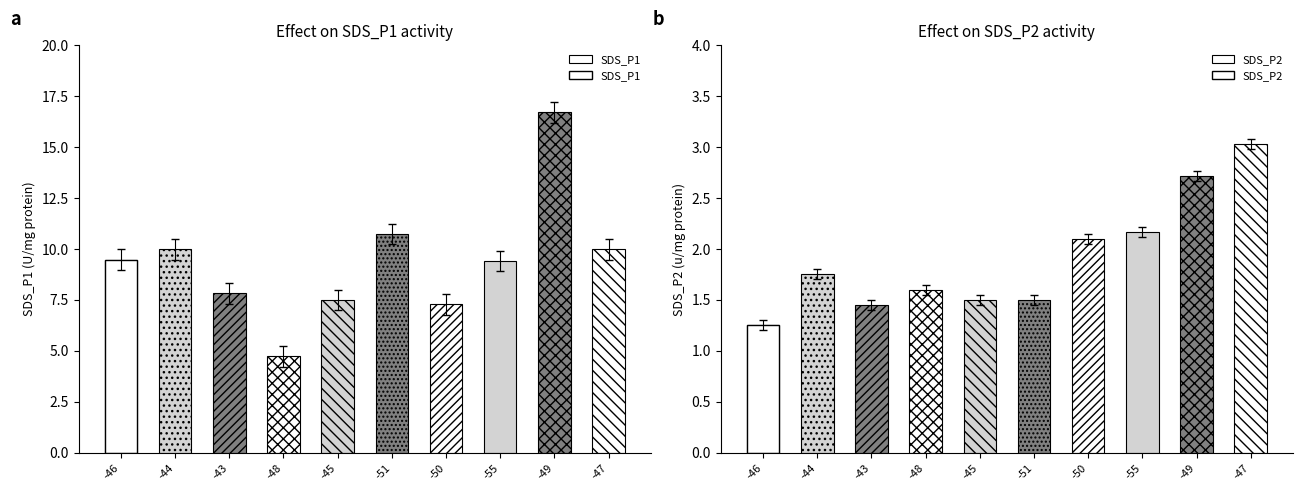

Count the number of data series in this chart.

2